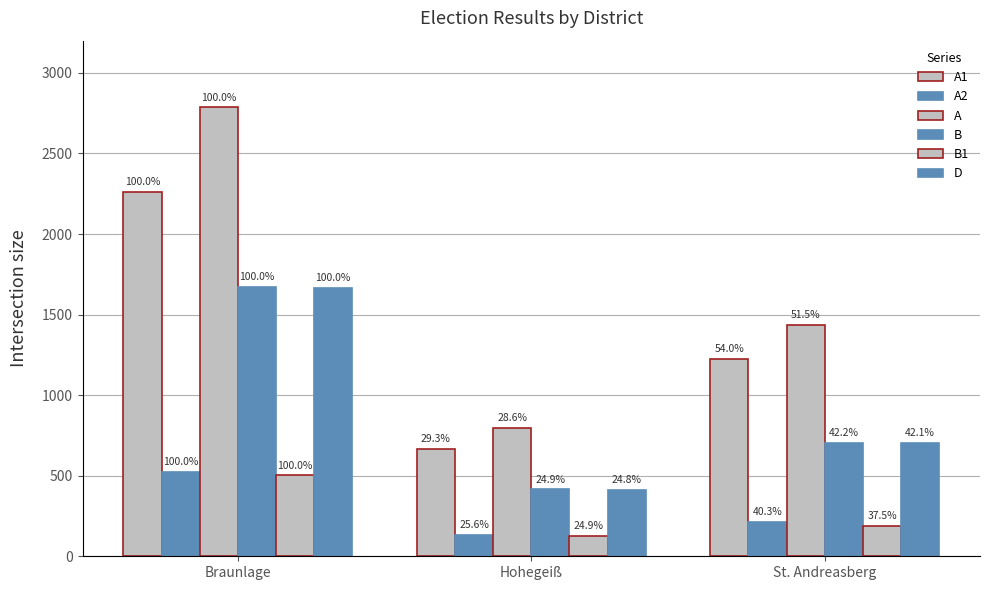

Are the bars horizontal?

No